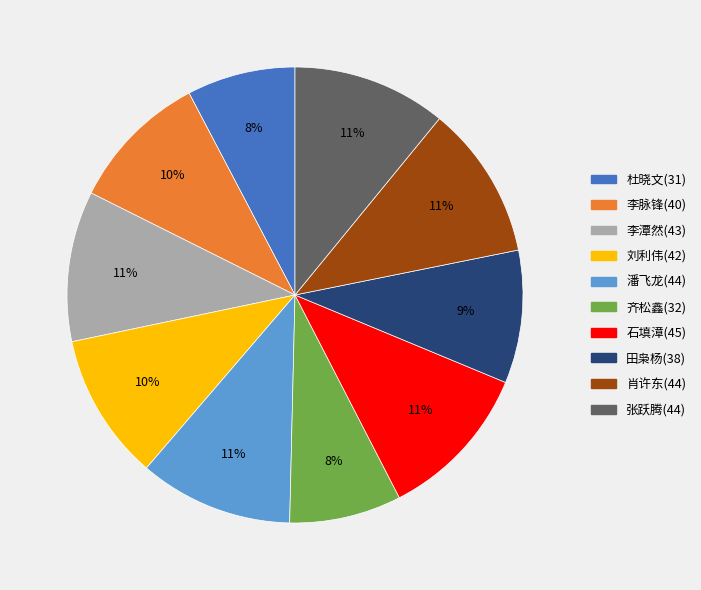

Which has a higher value, 李潭然(43) or 田枭杨(38)?

李潭然(43)